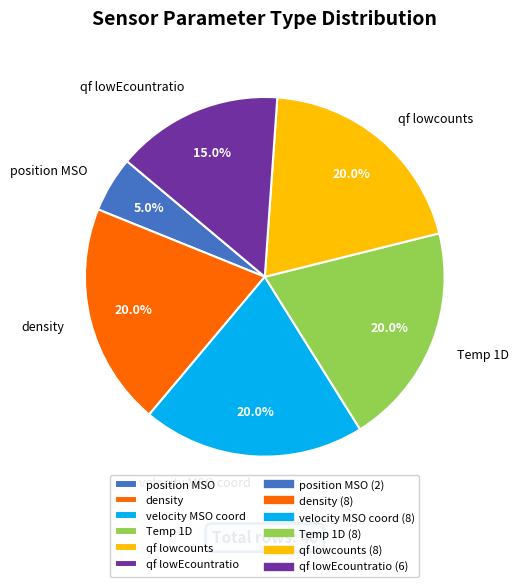

Does velocity MSO coord account for over 50% of the chart?

No